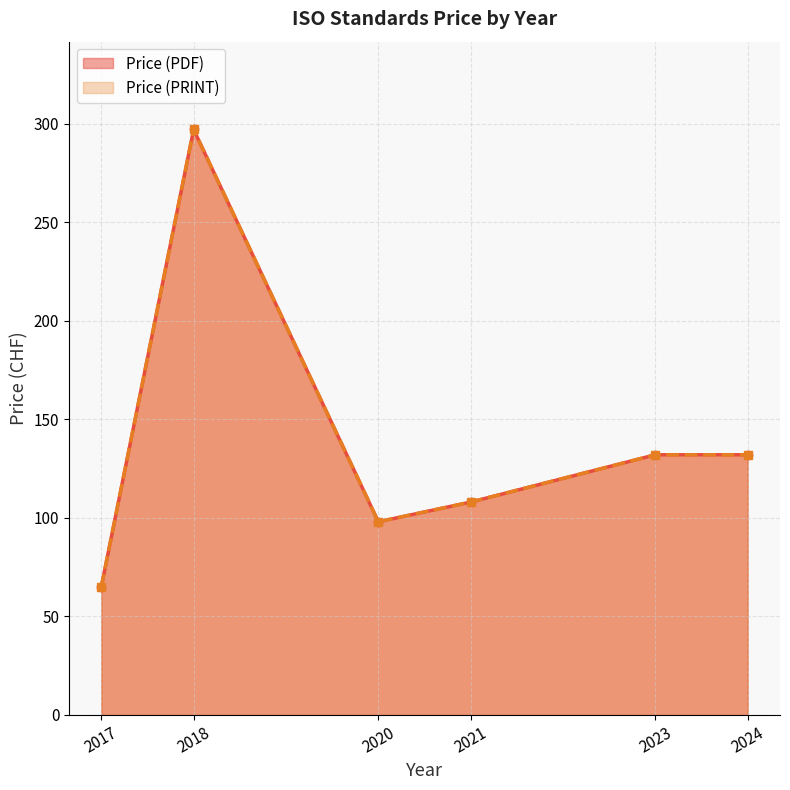

Count the number of data series in this chart.

2